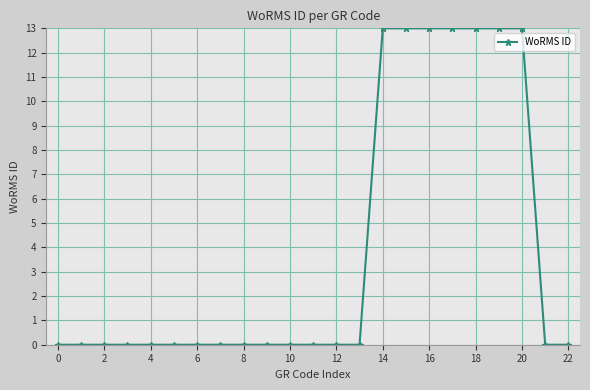

What is the sum of all values?

91